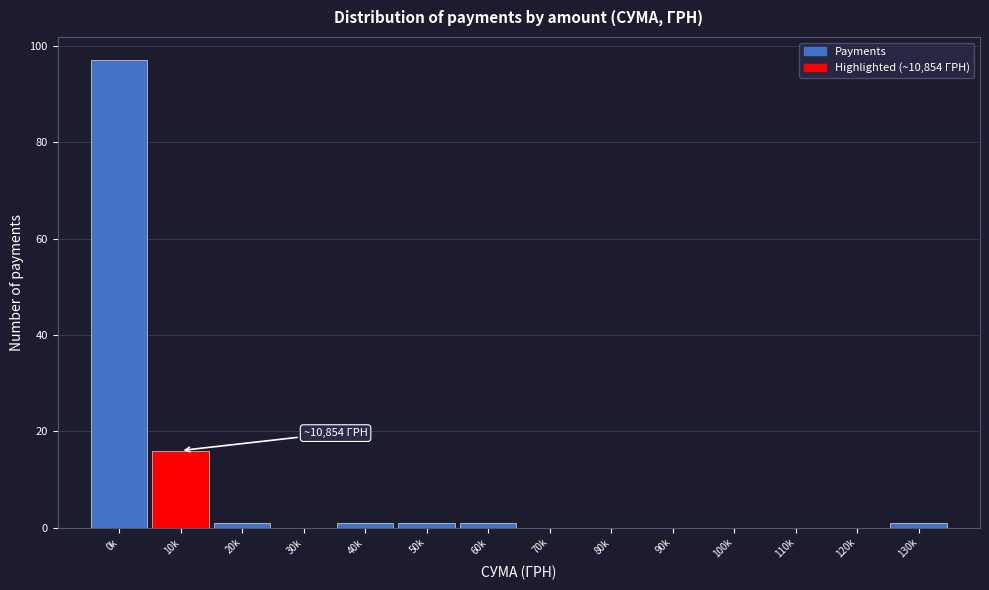

Reading left to right, extract all data points from this chart.

0k=97	10k=16	20k=1	30k=0	40k=1	50k=1	60k=1	70k=0	80k=0	90k=0	100k=0	110k=0	120k=0	130k=1